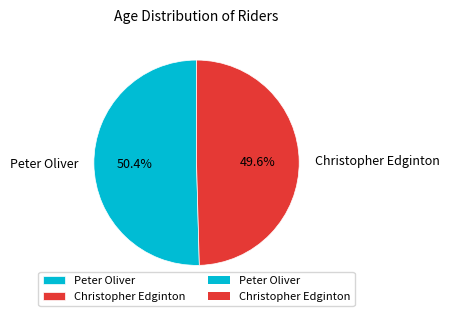

What percentage is the Christopher Edginton slice, to the nearest percent?

50%